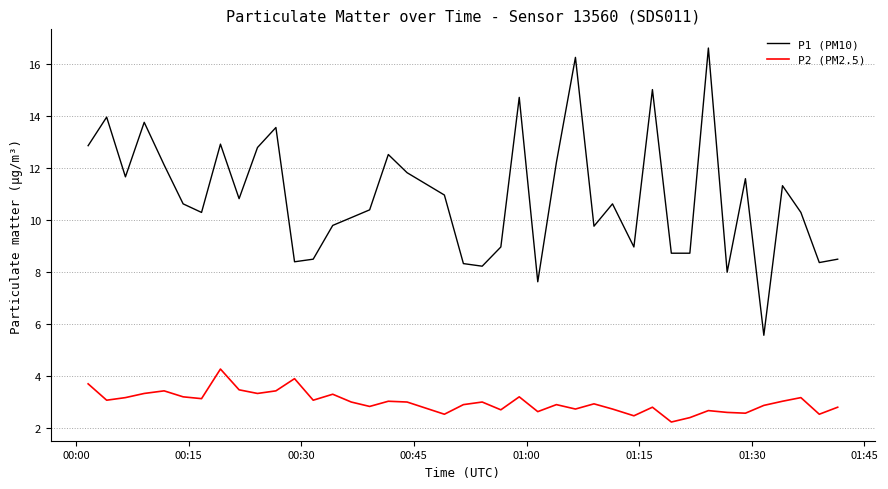

Rank the series by their maximum value, from lowest to highest.

P2 (PM2.5), P1 (PM10)